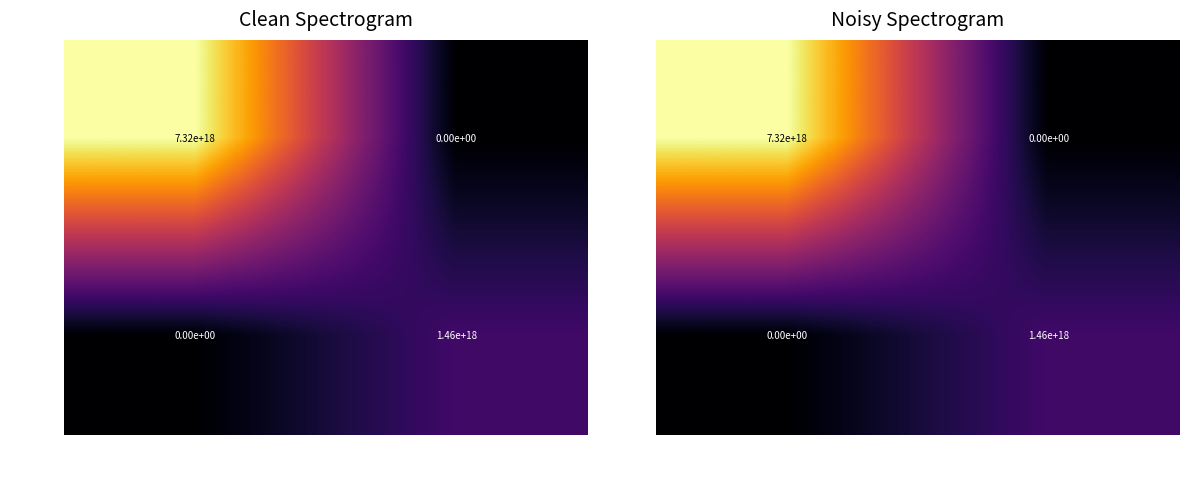

Rank the series by their average value, from highest to lowest.

1215928, 1215927